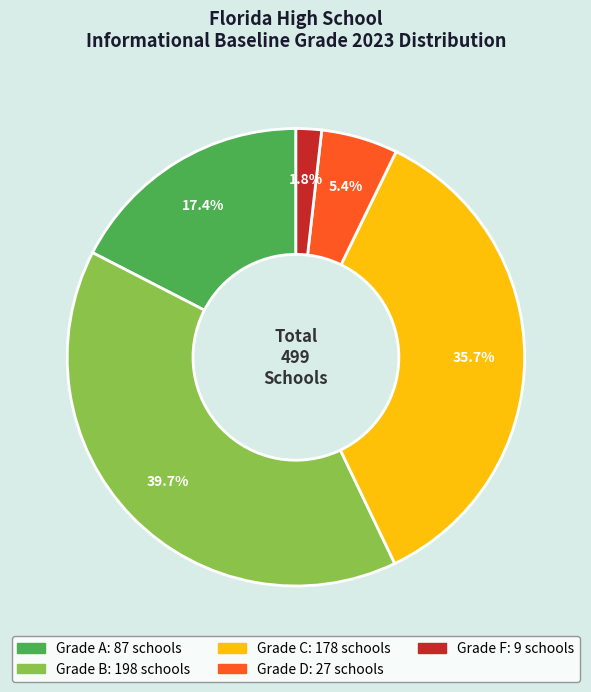

Is there a majority slice in this chart?

No